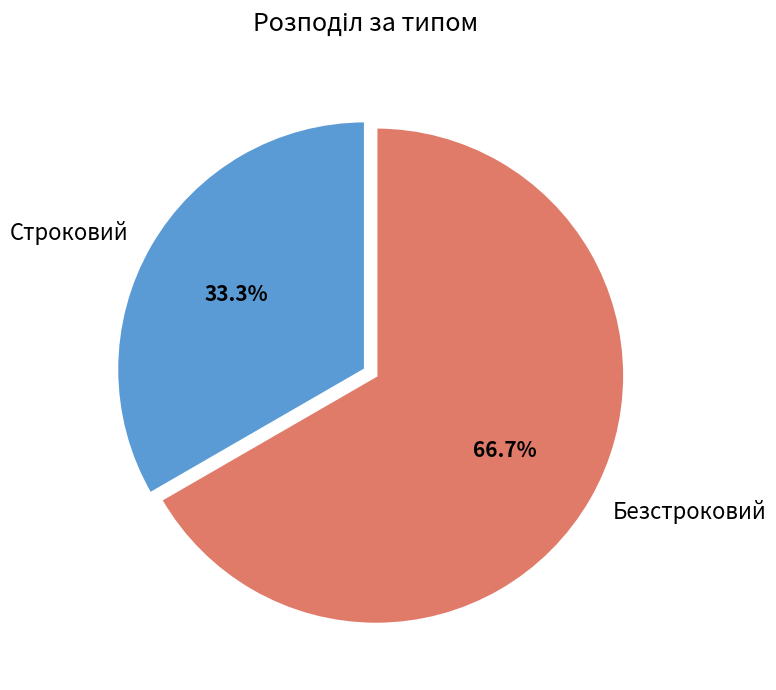

Which category has the biggest portion of the pie?

Безстроковий